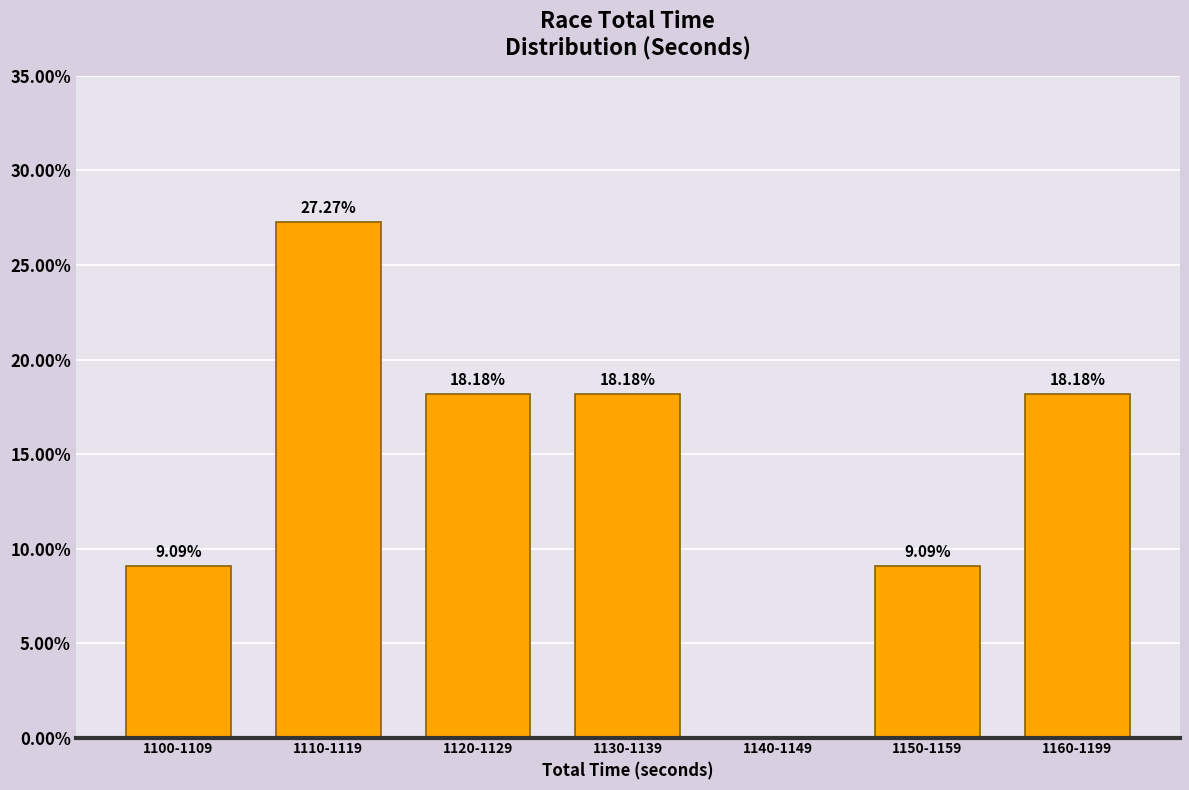

What is the sum of all values?

100.0